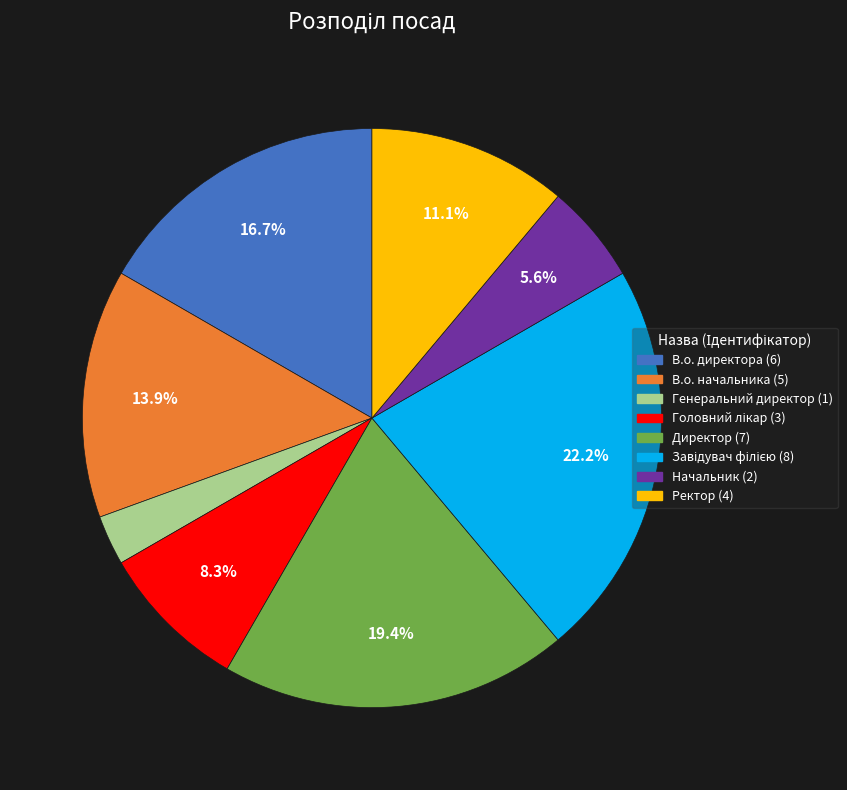

Is it true that Ректор is 1% of the pie?

False